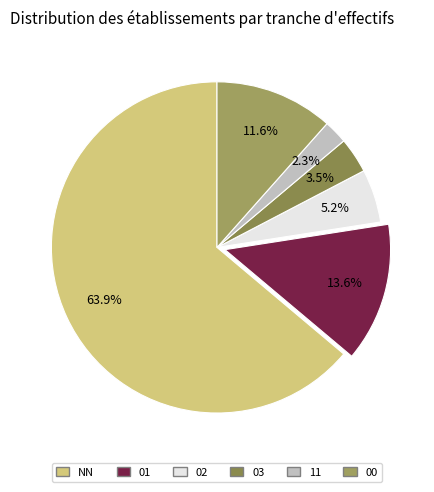

What portion of the pie excludes 02?

94.8%